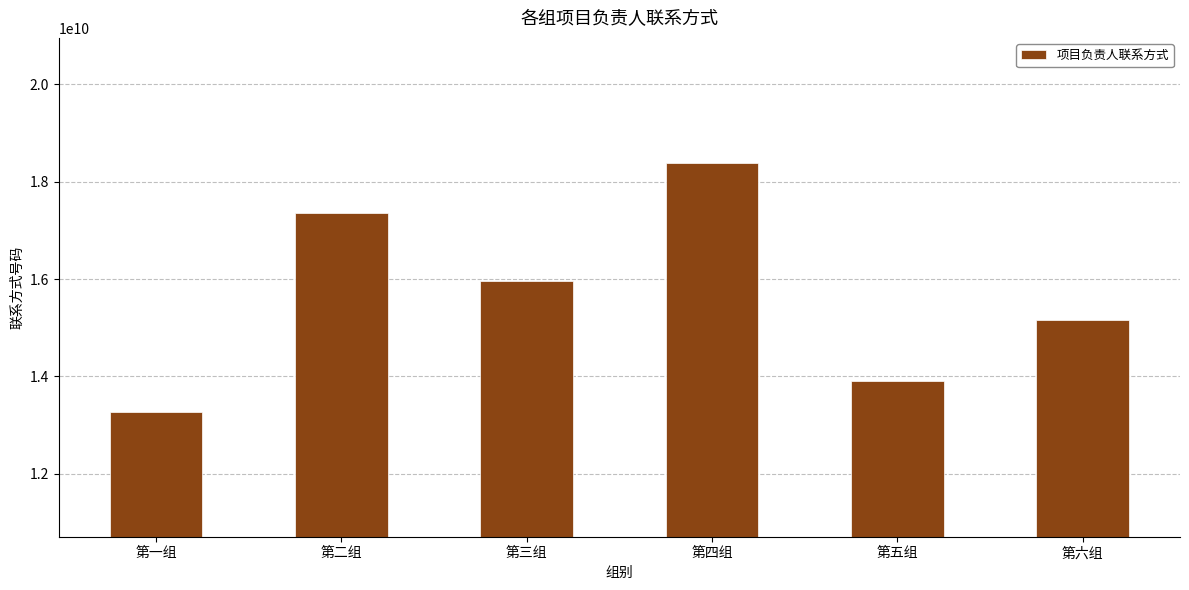

Is it true that the value at 第五组 is 13913479825?

True